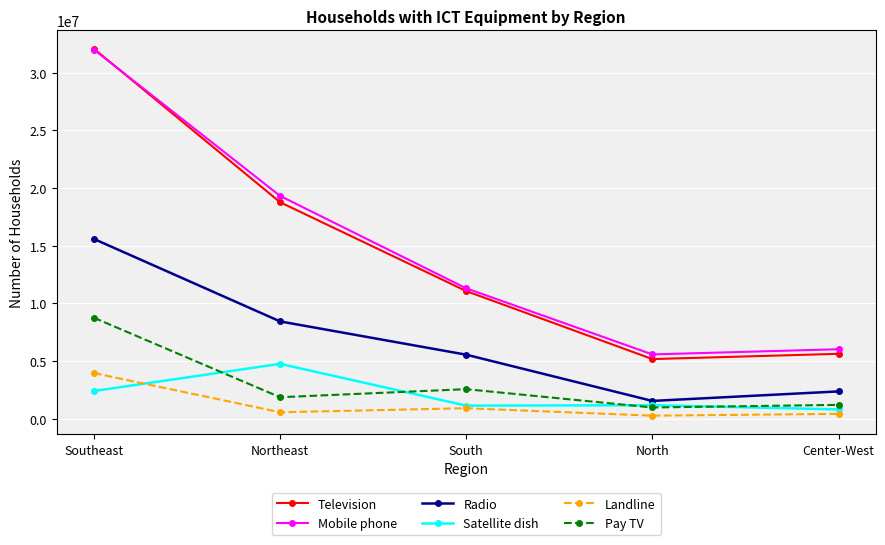

At which category is the sum across all series the highest?

Southeast